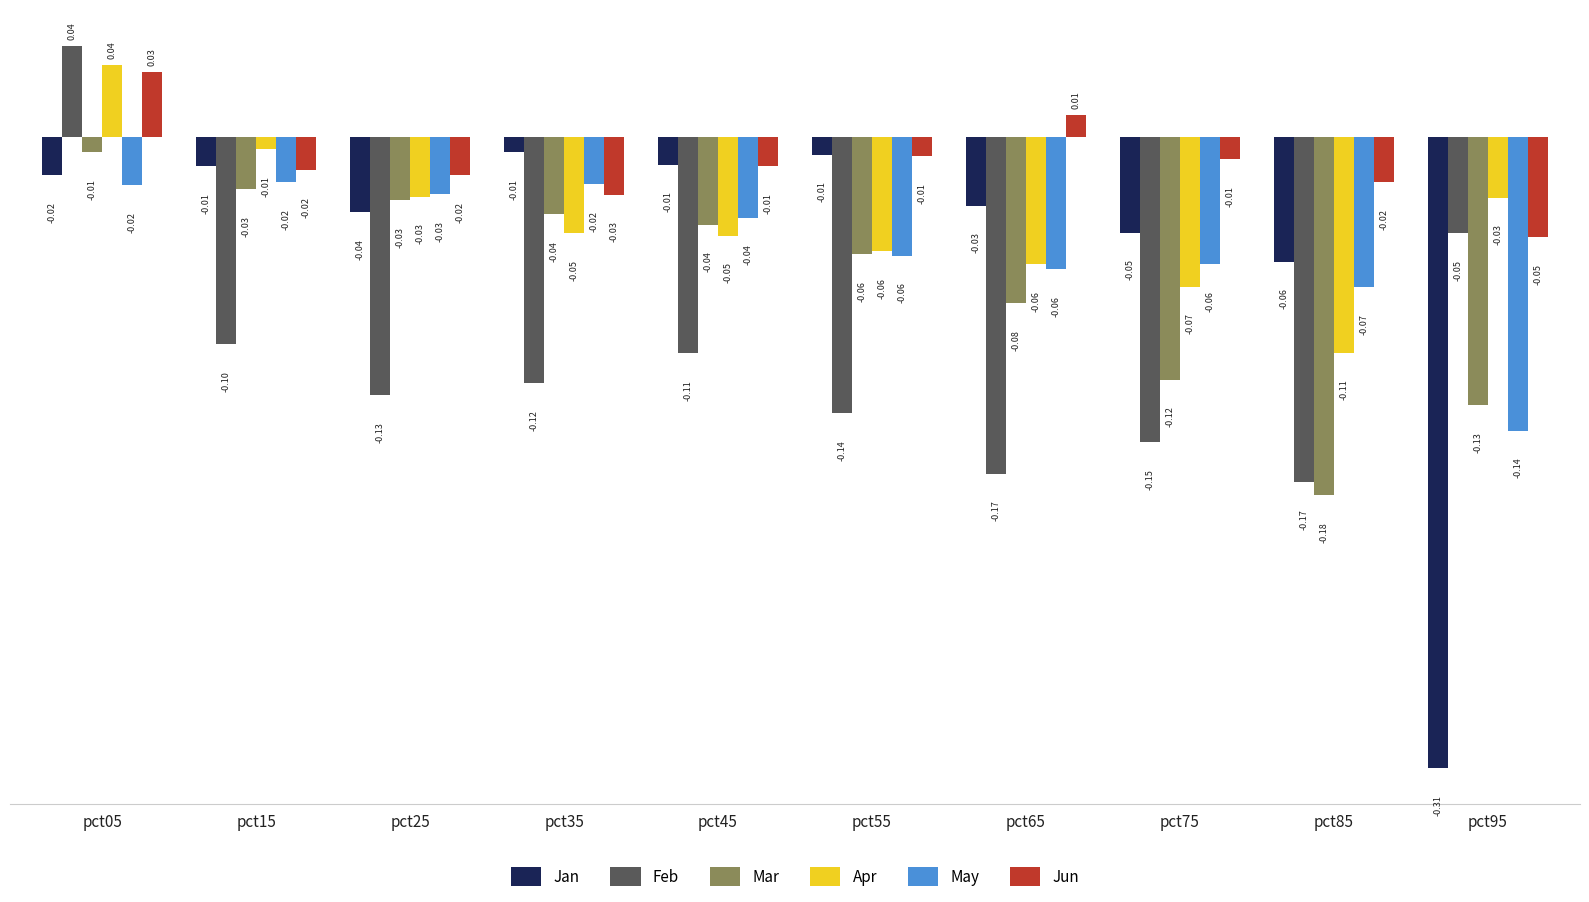

What is the spread (max minus min) of values at pct95?

0.3